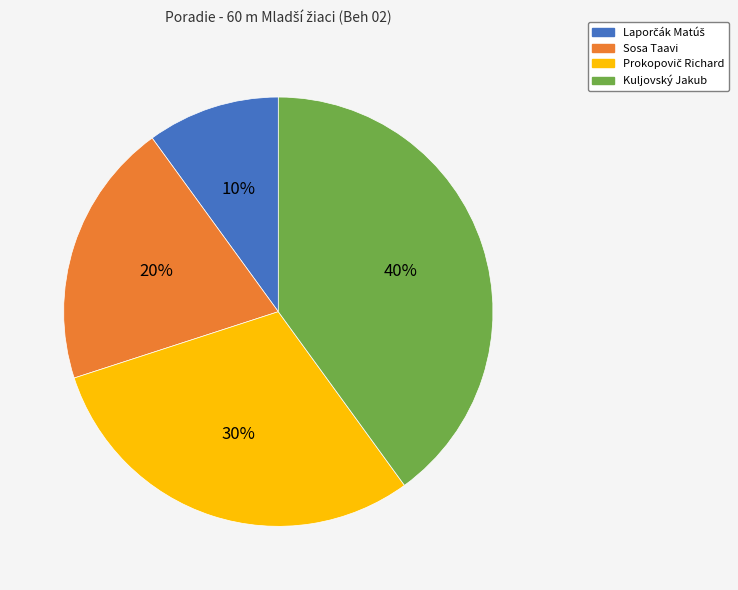

Is it true that Sosa Taavi is 7% of the pie?

False